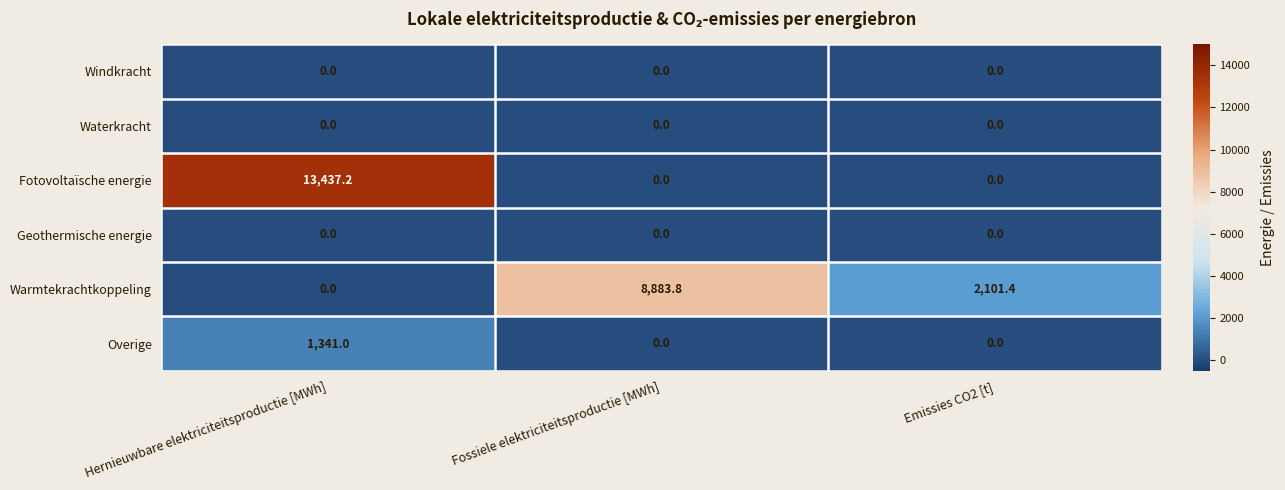

Reading left to right, extract all data points from this chart.

Windkracht: Hernieuwbare elektriciteitsproductie [MWh]=0.0	Fossiele elektriciteitsproductie [MWh]=0.0	Emissies CO2 [t]=0.0
Waterkracht: Hernieuwbare elektriciteitsproductie [MWh]=0.0	Fossiele elektriciteitsproductie [MWh]=0.0	Emissies CO2 [t]=0.0
Fotovoltaïsche energie: Hernieuwbare elektriciteitsproductie [MWh]=13437.2	Fossiele elektriciteitsproductie [MWh]=0.0	Emissies CO2 [t]=0.0
Geothermische energie: Hernieuwbare elektriciteitsproductie [MWh]=0.0	Fossiele elektriciteitsproductie [MWh]=0.0	Emissies CO2 [t]=0.0
Warmtekrachtkoppeling: Hernieuwbare elektriciteitsproductie [MWh]=0.0	Fossiele elektriciteitsproductie [MWh]=8883.8	Emissies CO2 [t]=2101.4
Overige: Hernieuwbare elektriciteitsproductie [MWh]=1341.0	Fossiele elektriciteitsproductie [MWh]=0.0	Emissies CO2 [t]=0.0